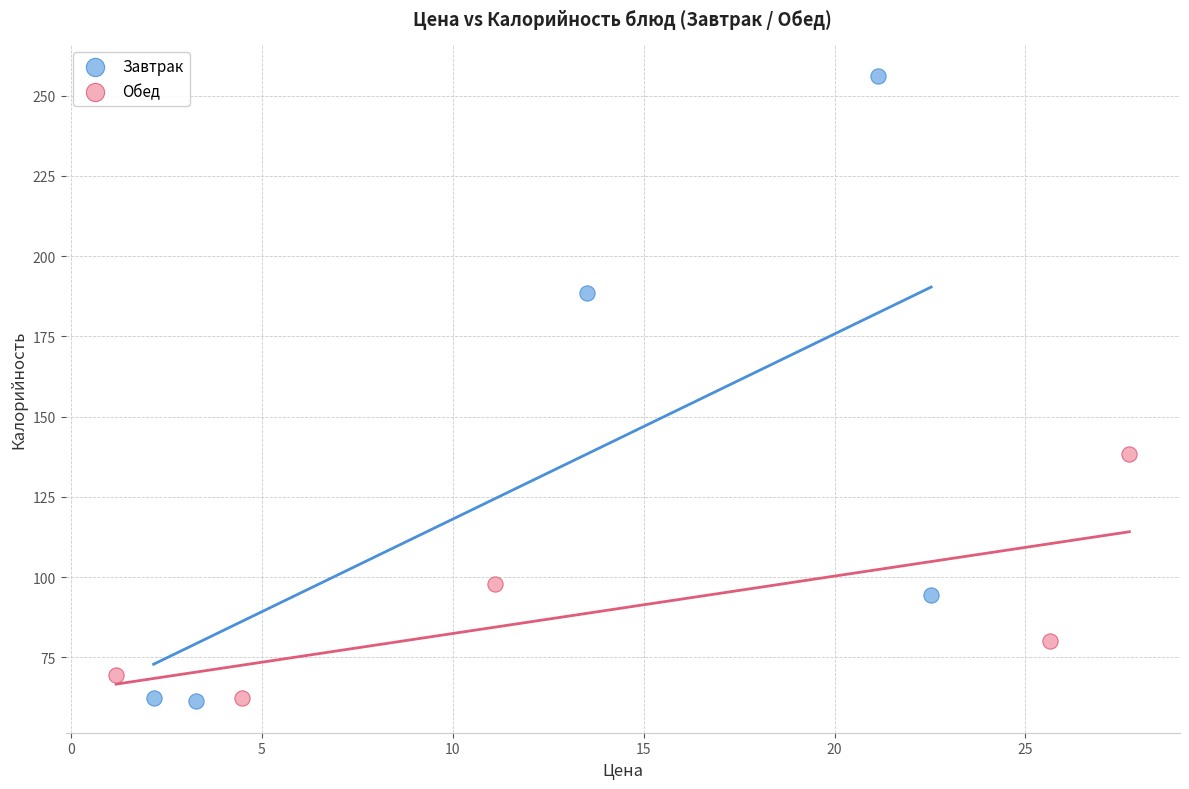

Which series has the largest Y range (max minus min)?

Завтрак